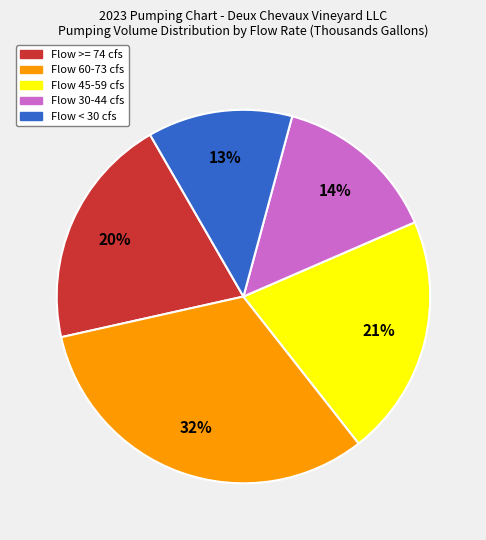

To the nearest percent, what is the average slice percentage?

20%